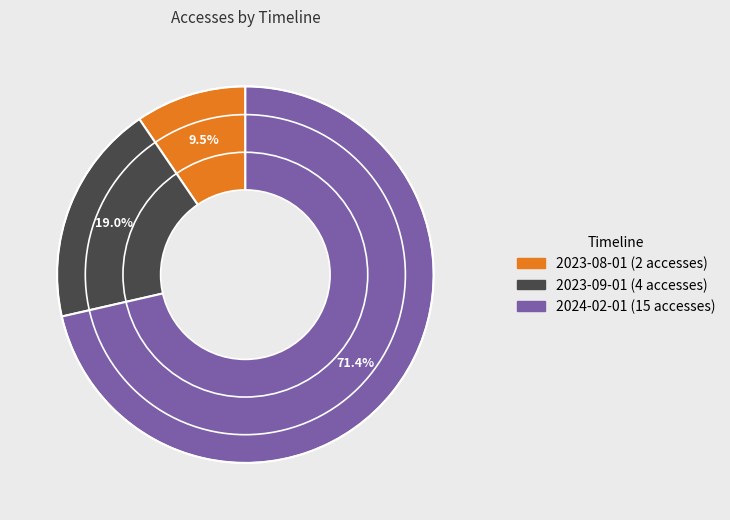

The 2023-09-01 slice represents 19% of the pie. True or false?

True